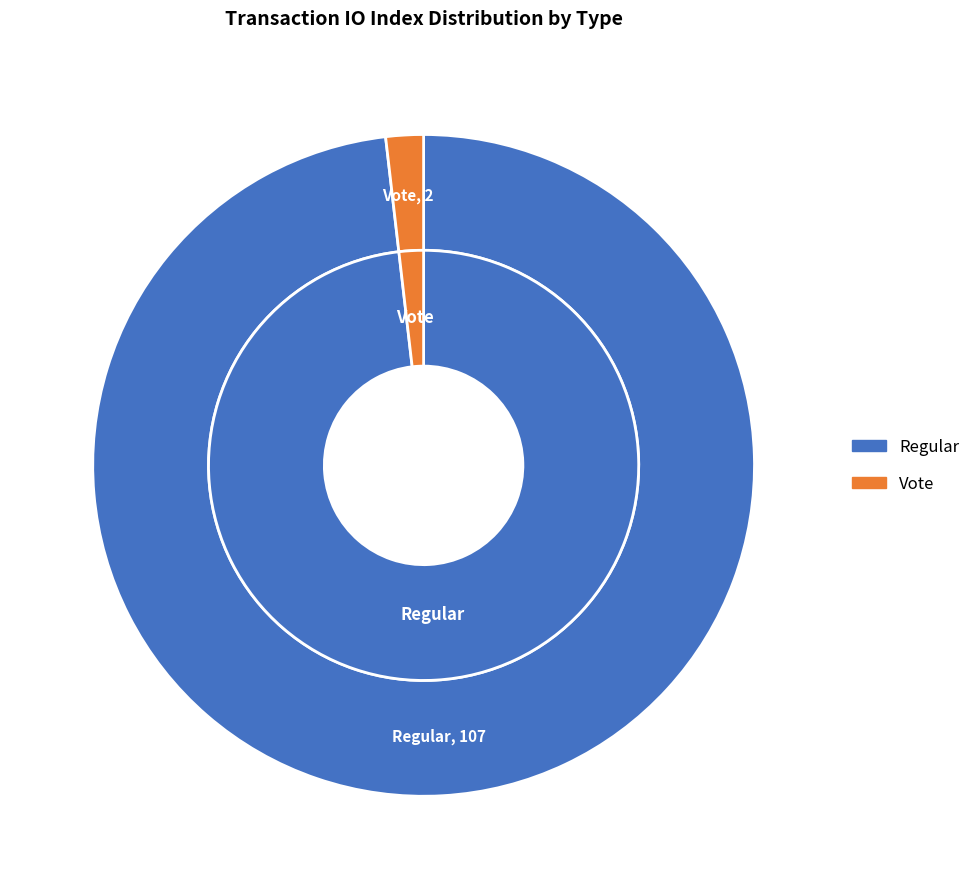

True or false: Vote accounts for 10% of the total.

False